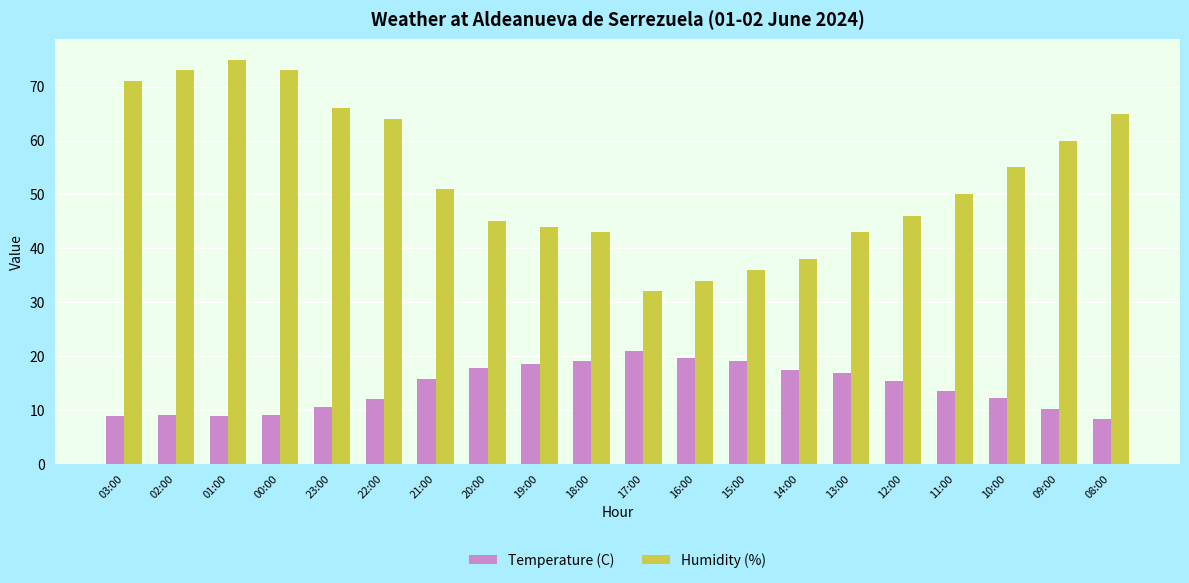

True or false: Temperature (C) has a value of 9.0 at 00:00.

True